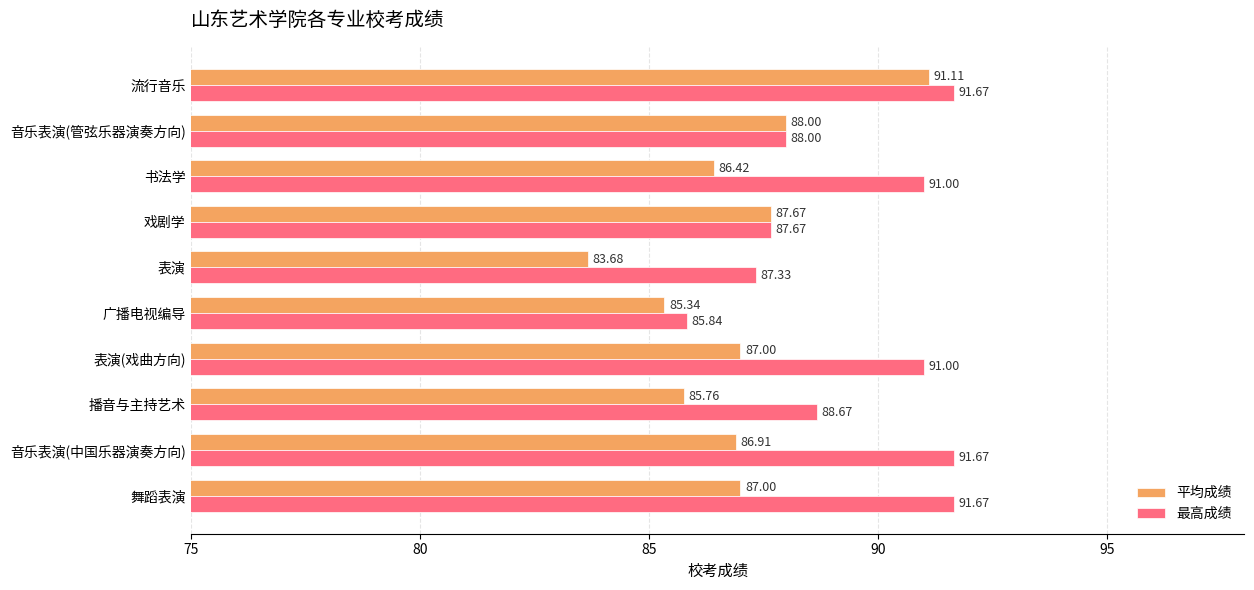

Is the value of 最高成绩 at 播音与主持艺术 greater than the value of 平均成绩 at 戏剧学?

Yes